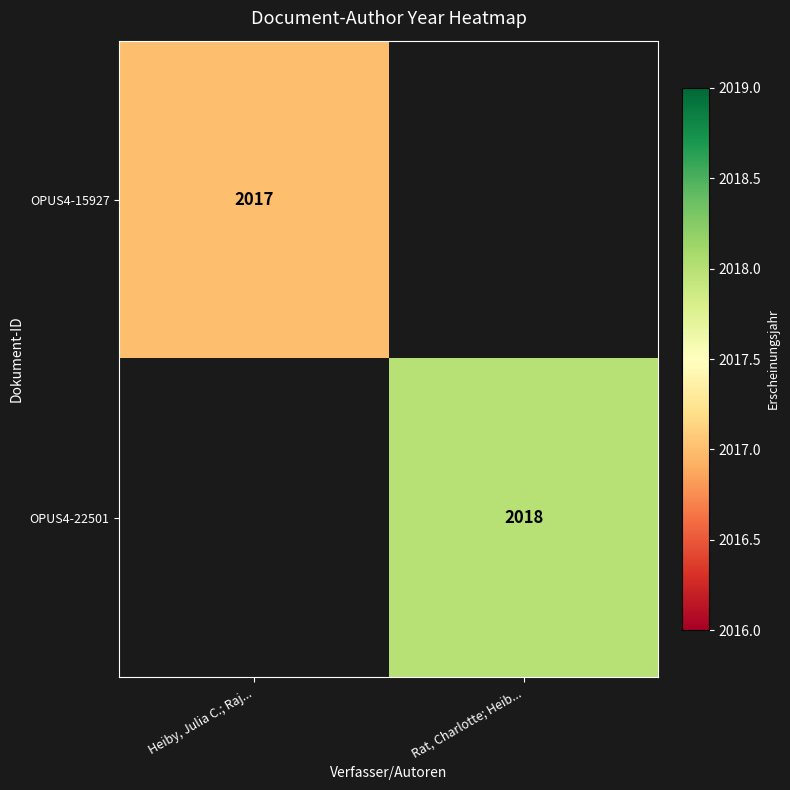

True or false: OPUS4-15927 has a value of 2017 at Heiby, Julia C.; Raj....

True